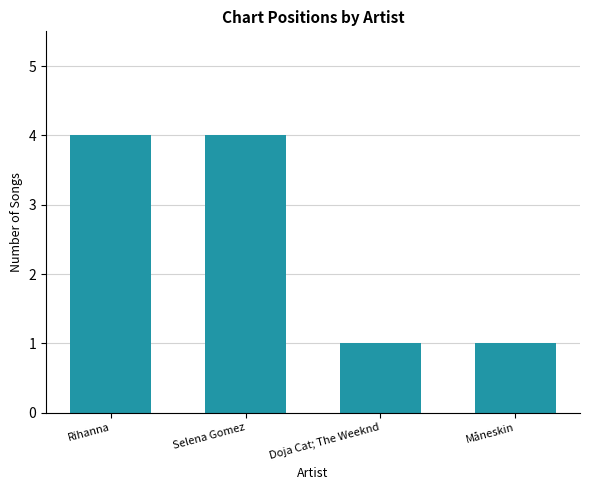

What is the maximum value shown in the chart?

4